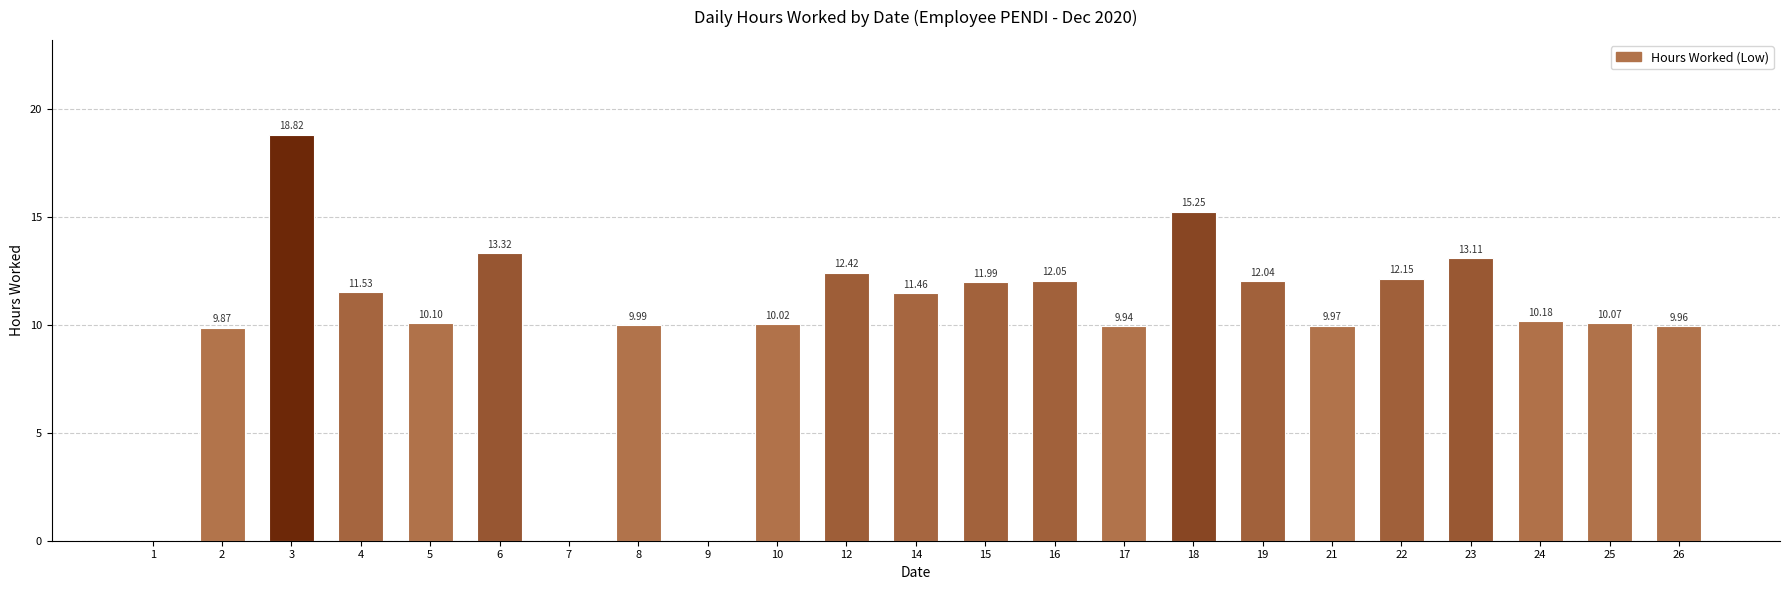

Are the bars grouped side by side (vs. stacked)?

No